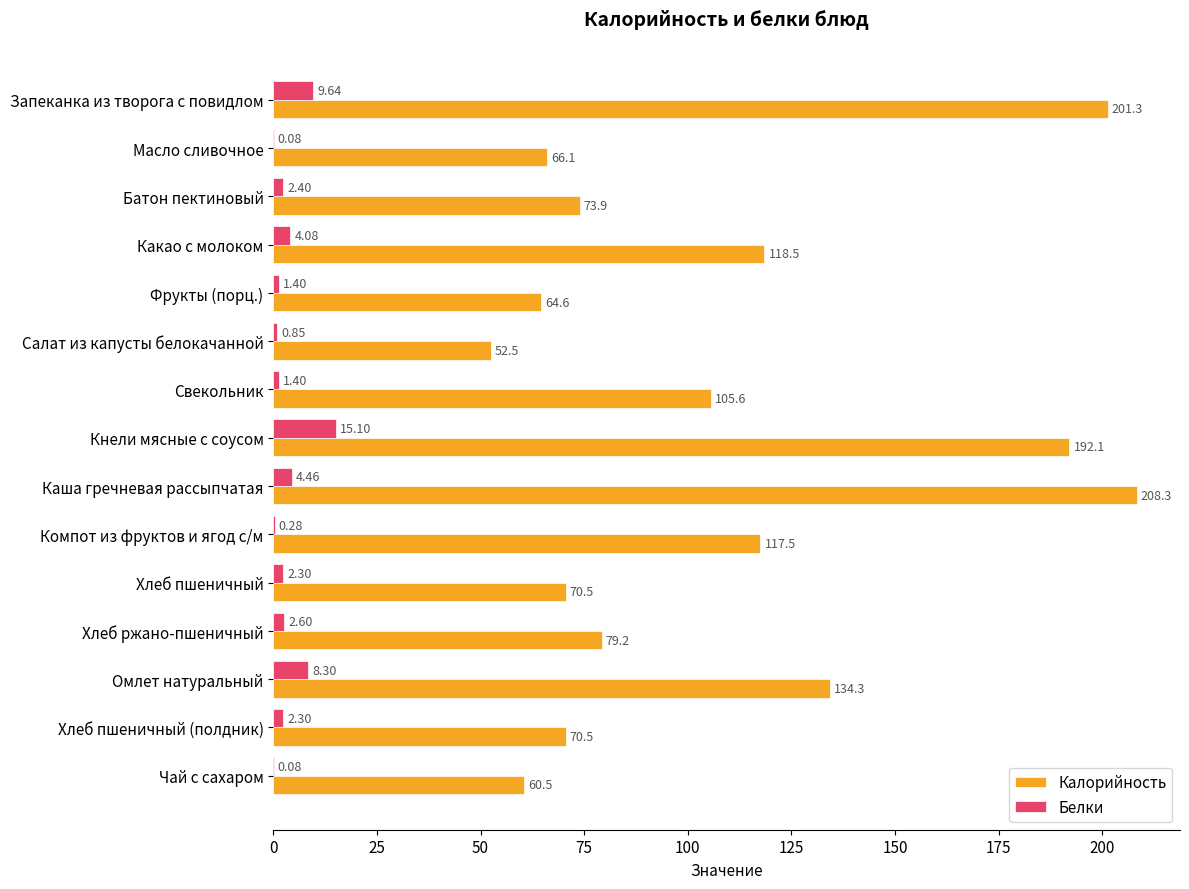

What is the sum of all Белки values?

55.3